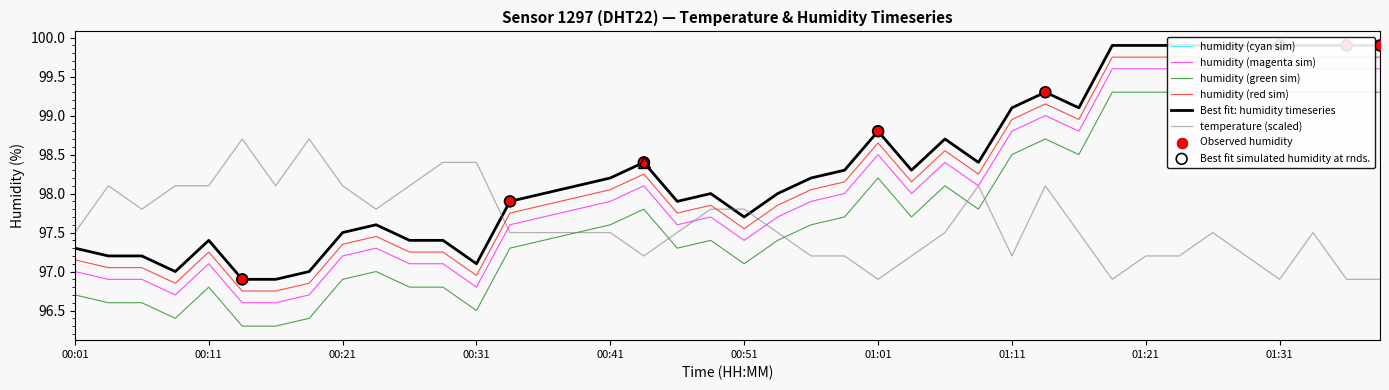

Which series has the largest total across all categories?

humidity